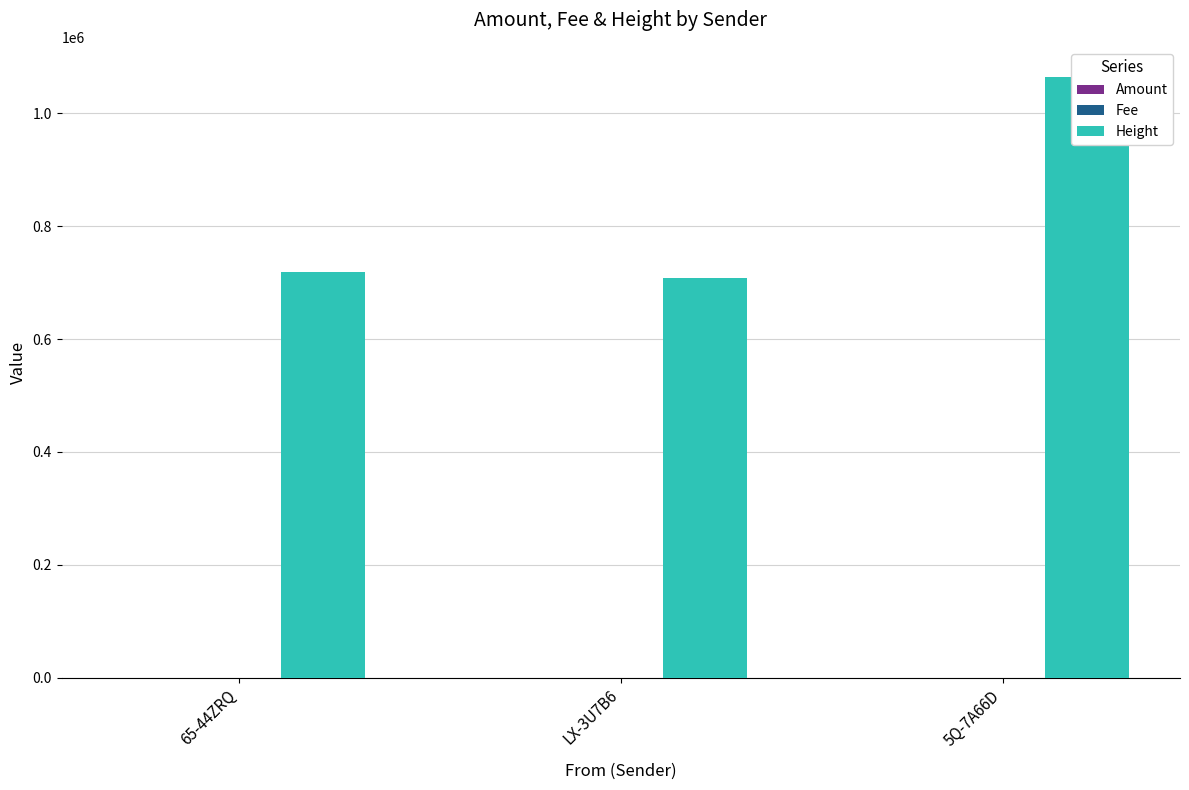

What is the difference between the Amount values at LX-3U7B6 and 5Q-7A66D?

3